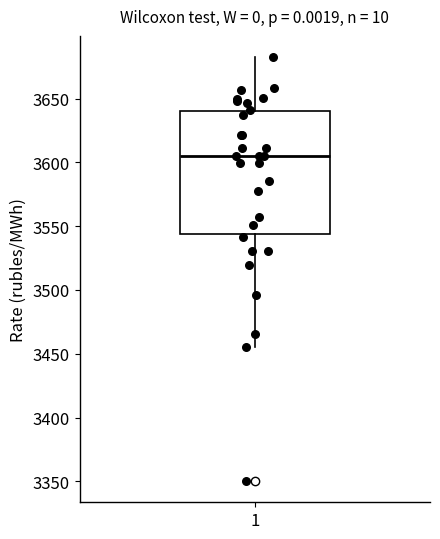

Where does the median line of the box at x = 1 sit on the y-axis? The values are not printed on the chart, so give them approximately, as read against the axis.

3605